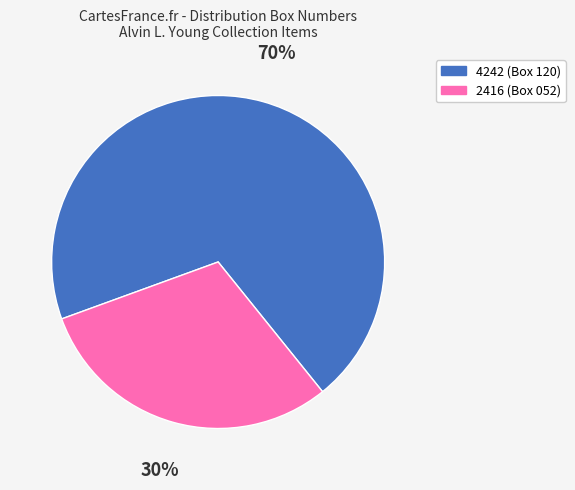

Which has a higher value, 4242 or 2416?

4242